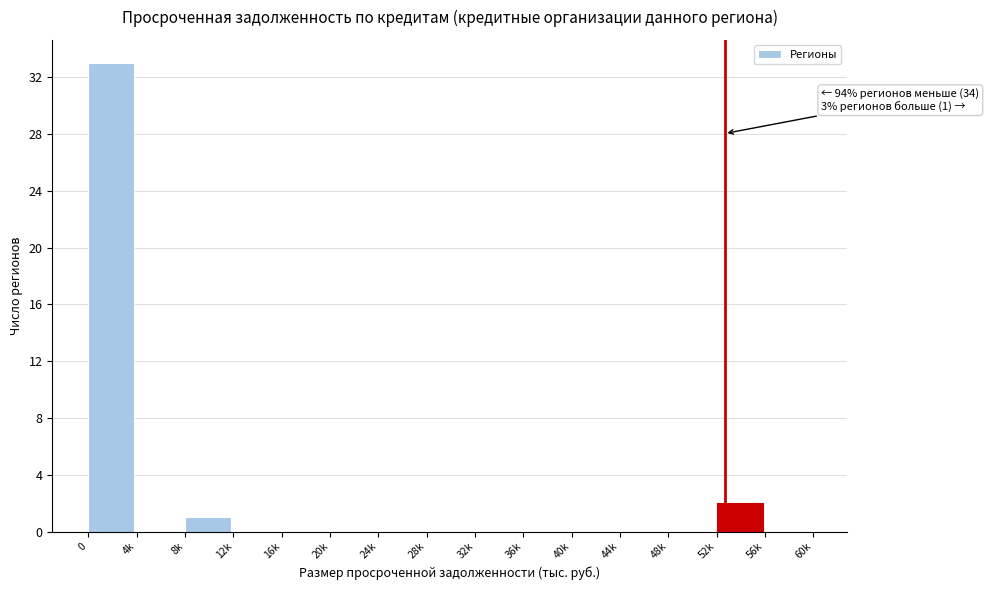

Reading left to right, what are all the values shown in this chart?

0=33	4k=0	8k=1	12k=0	16k=0	20k=0	24k=0	28k=0	32k=0	36k=0	40k=0	44k=0	48k=0	52k=2	56k=0